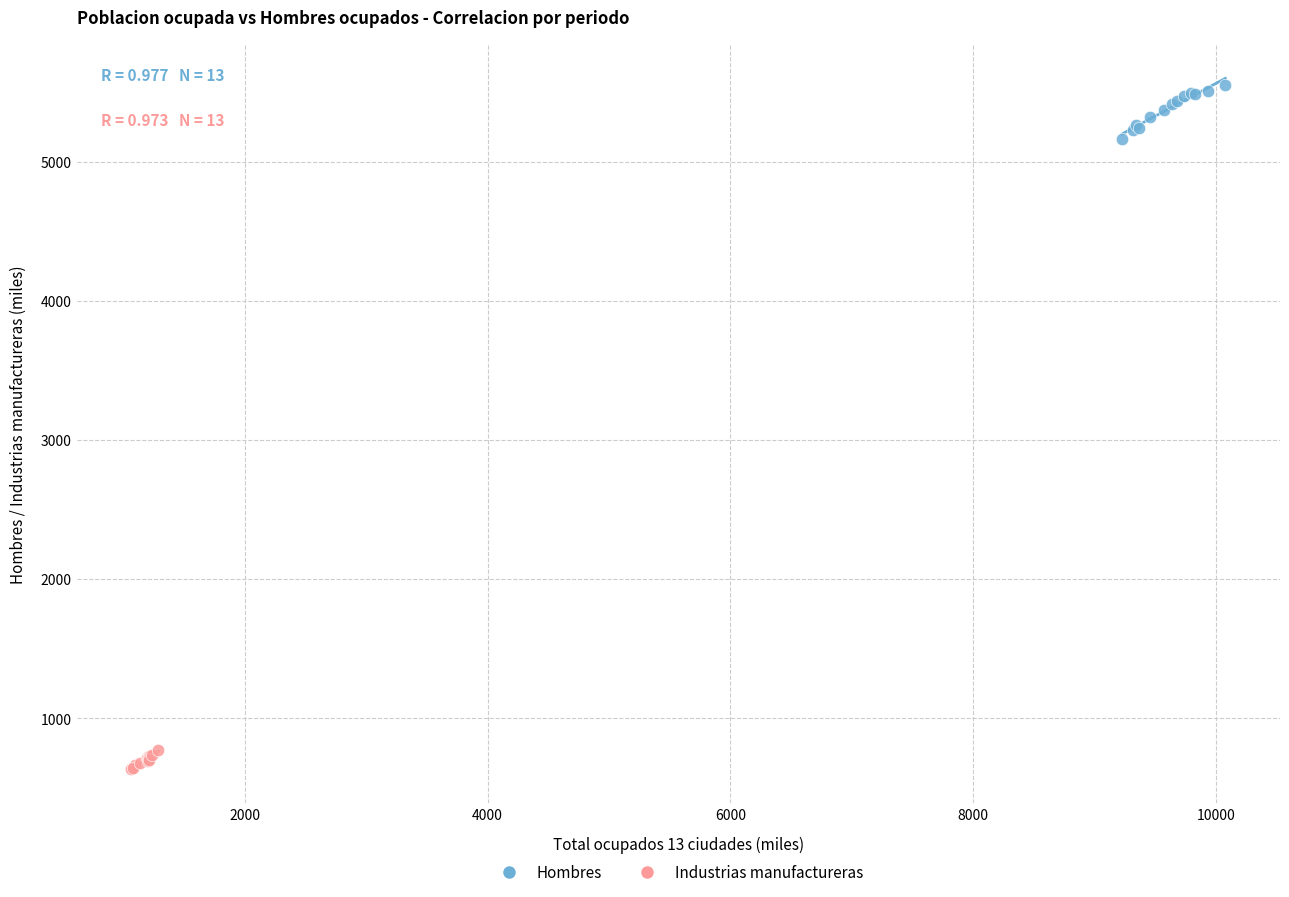

Which series contains the lowest Y value?

Industrias manufactureras